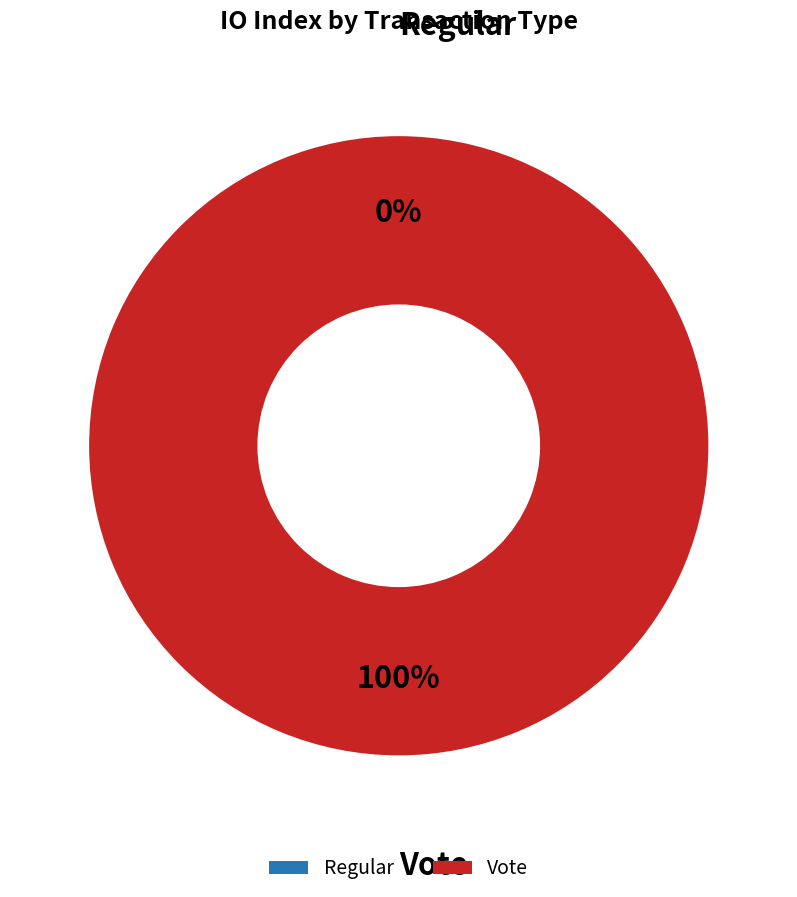

Which category has the biggest portion of the pie?

Vote